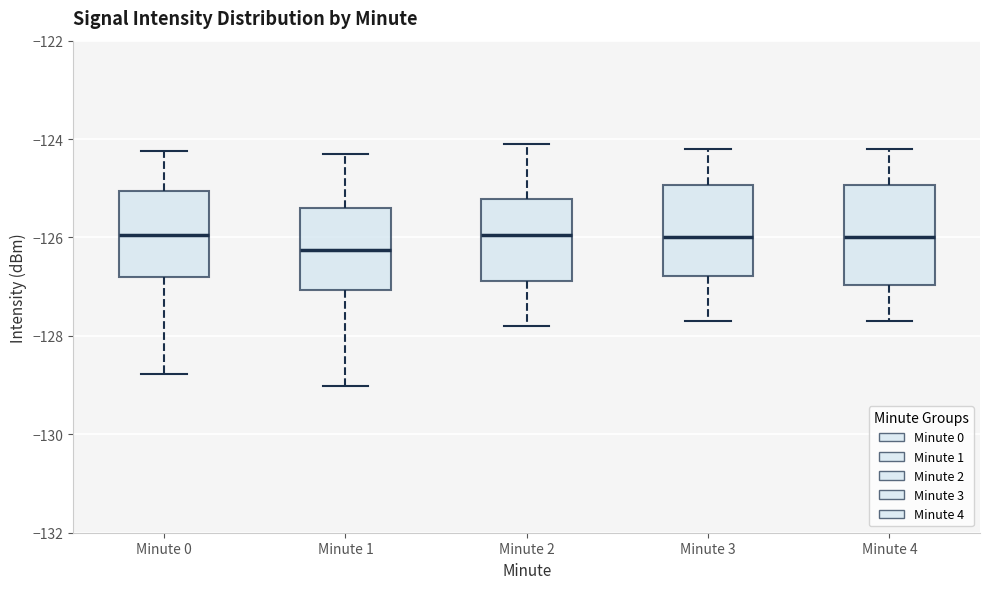

Where is the upper edge of the box for Minute 4 on the y-axis? The values are not printed on the chart, so give them approximately, as read against the axis.

-125.0